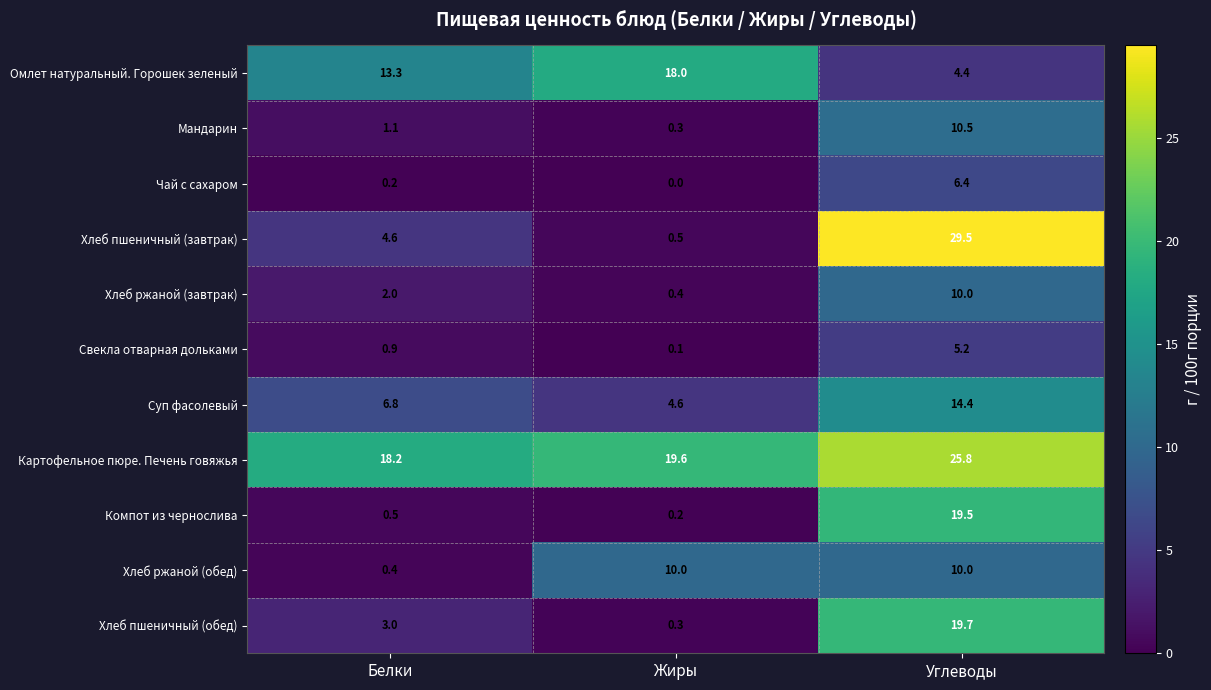

What is the difference between the maximum and minimum values in the Хлеб ржаной (завтрак) series?

9.6